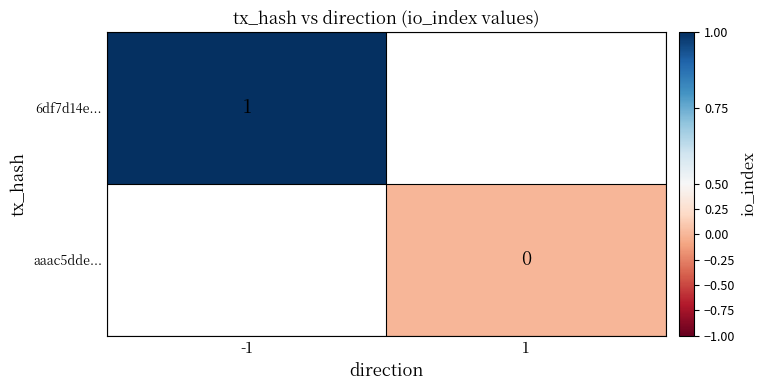

At how many categories does at least one series exceed 0?

1